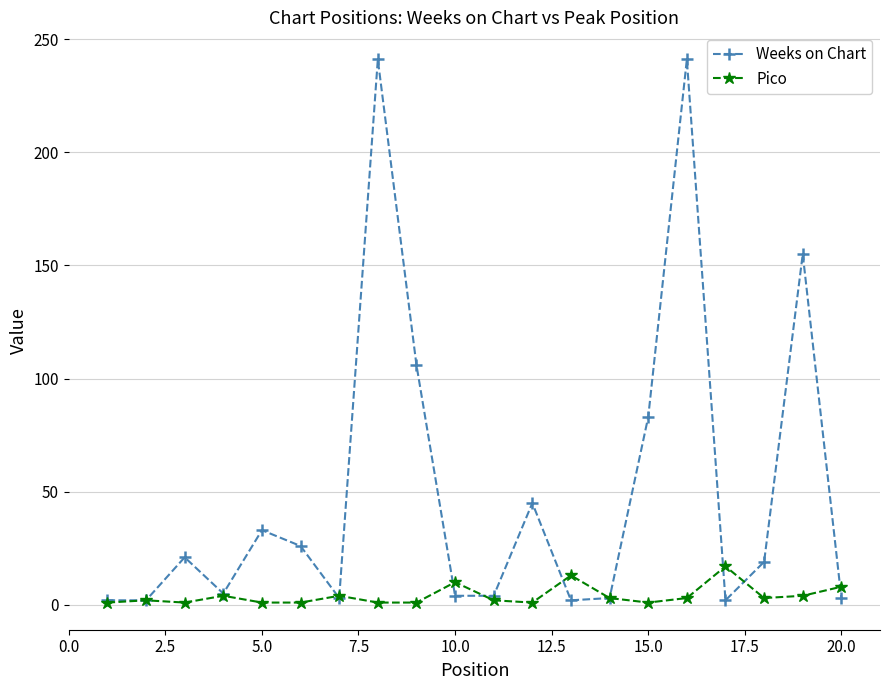

Rank the series by their average value, from highest to lowest.

Weeks on Chart, Pico